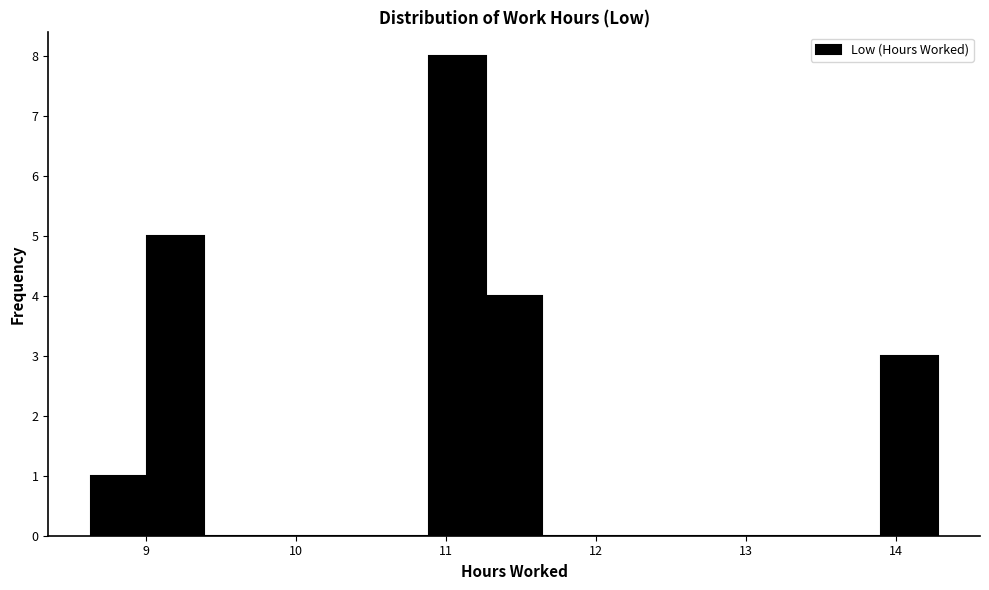

Read against the x-axis, roughly where is the centre of the tallest bar?

11.1